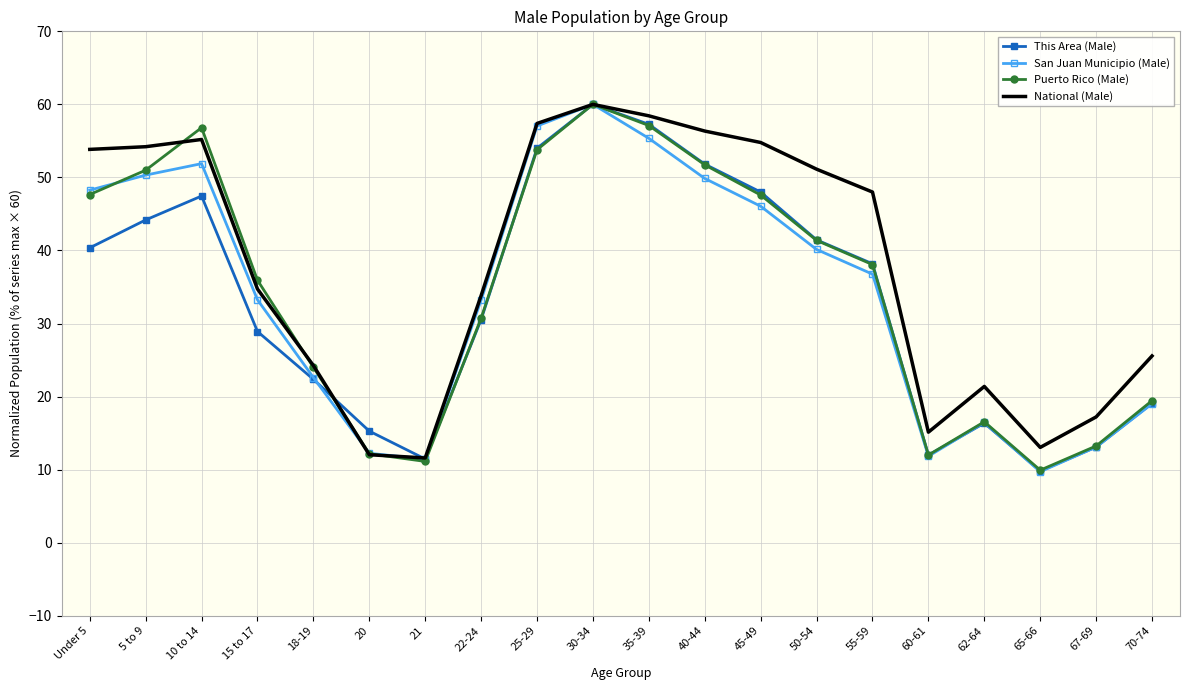

Which series has the largest range (max minus min)?

San Juan Municipio (Male)